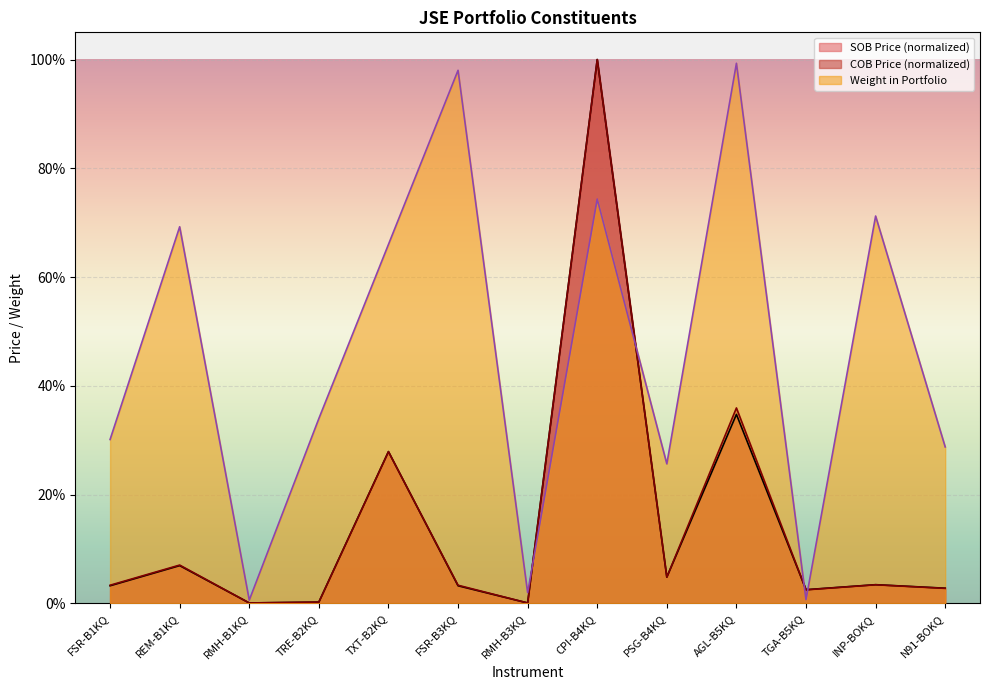

Between which two adjacent categories do SOB Price and COB Price first intersect?

TRE-B2KQ and TXT-B2KQ